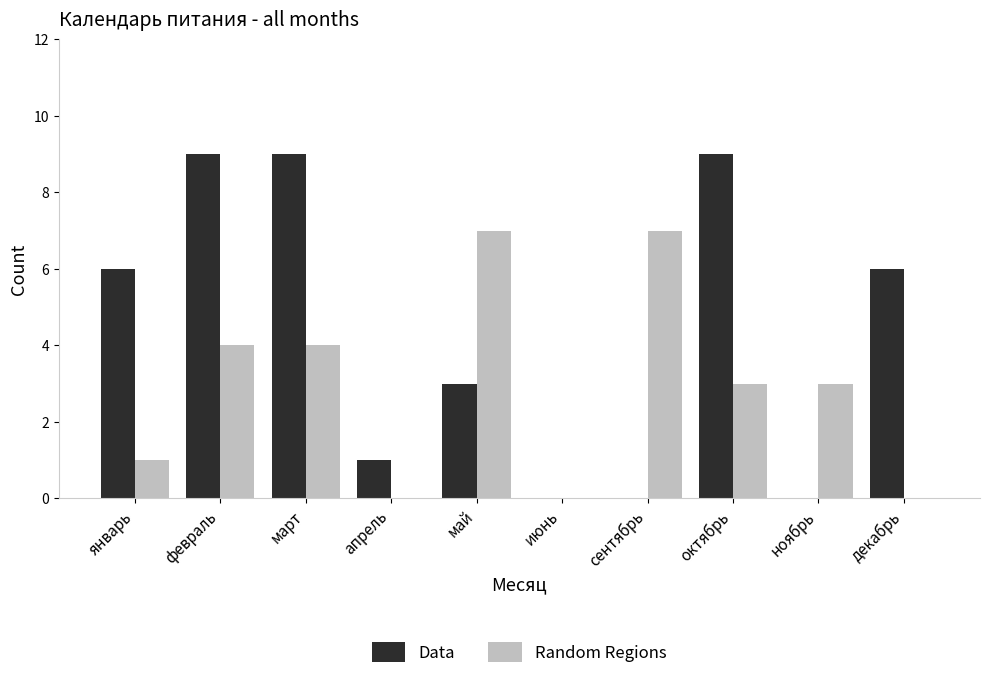

Reading left to right, what are all the values shown in this chart?

Data: январь=6	февраль=9	март=9	апрель=1	май=3	июнь=0	сентябрь=0	октябрь=9	ноябрь=0	декабрь=6
Random Regions: январь=1	февраль=4	март=4	апрель=0	май=7	июнь=0	сентябрь=7	октябрь=3	ноябрь=3	декабрь=0